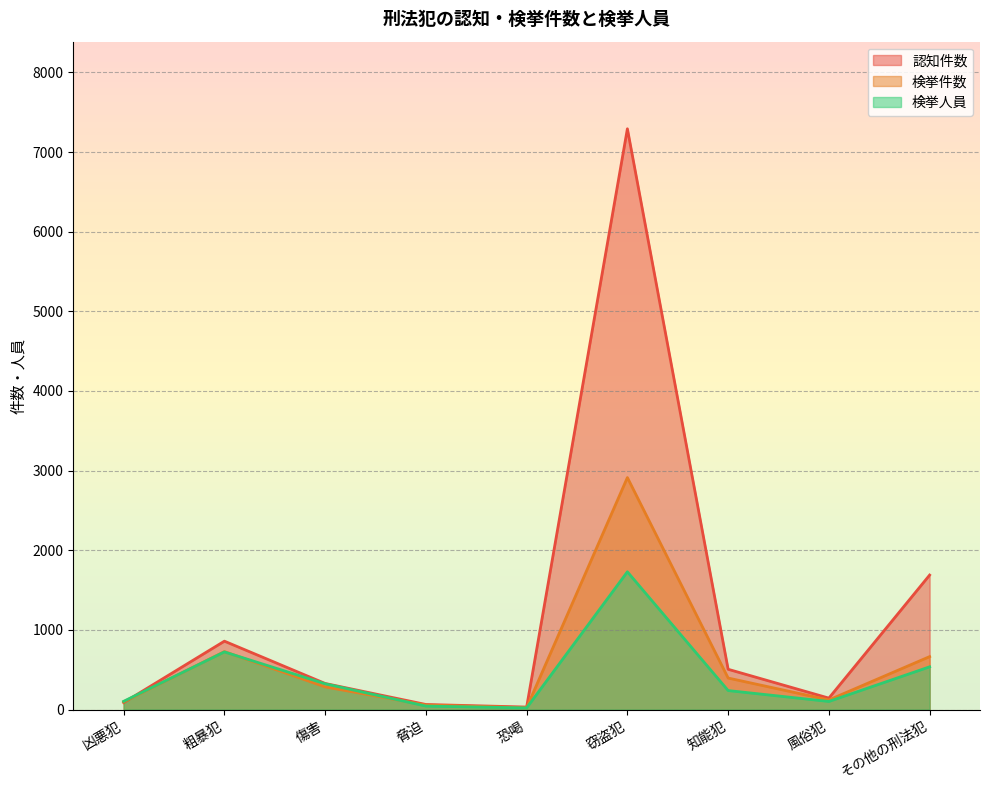

What is the spread (max minus min) of values at 凶悪犯?

16